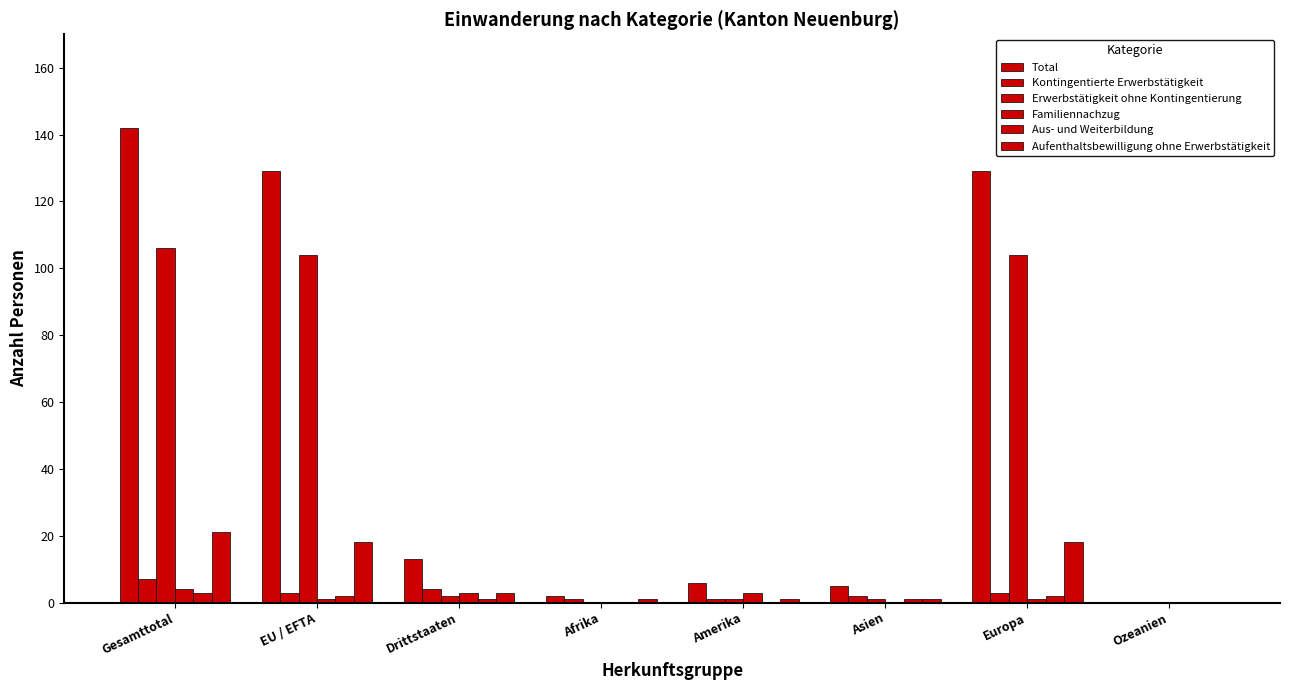

Between Europa and Amerika, which is larger?

Europa